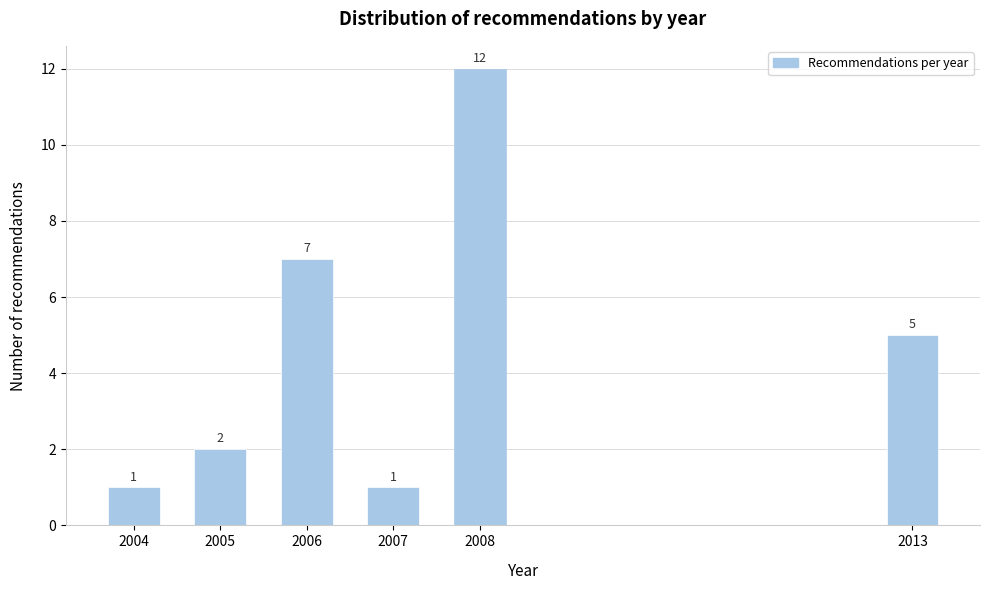

Reading right to left, extract all data points from this chart.

5	12	1	7	2	1